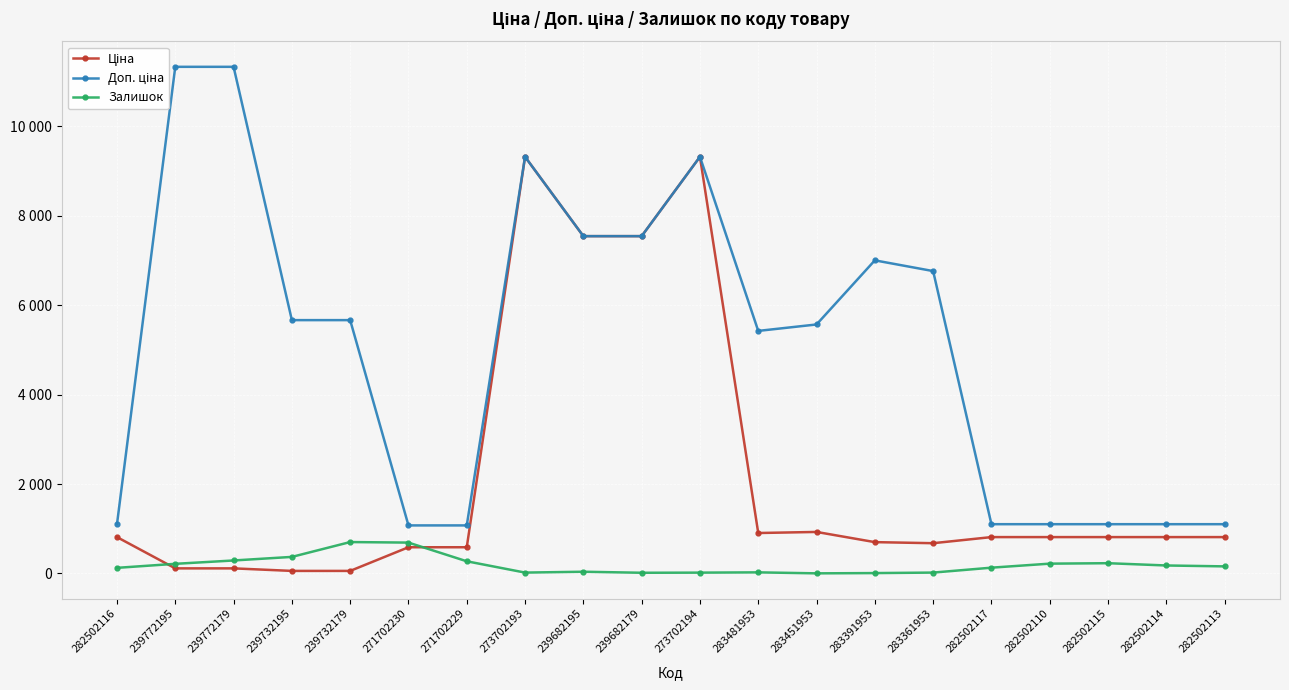

What is the label of the 5th point from the left?

239732179